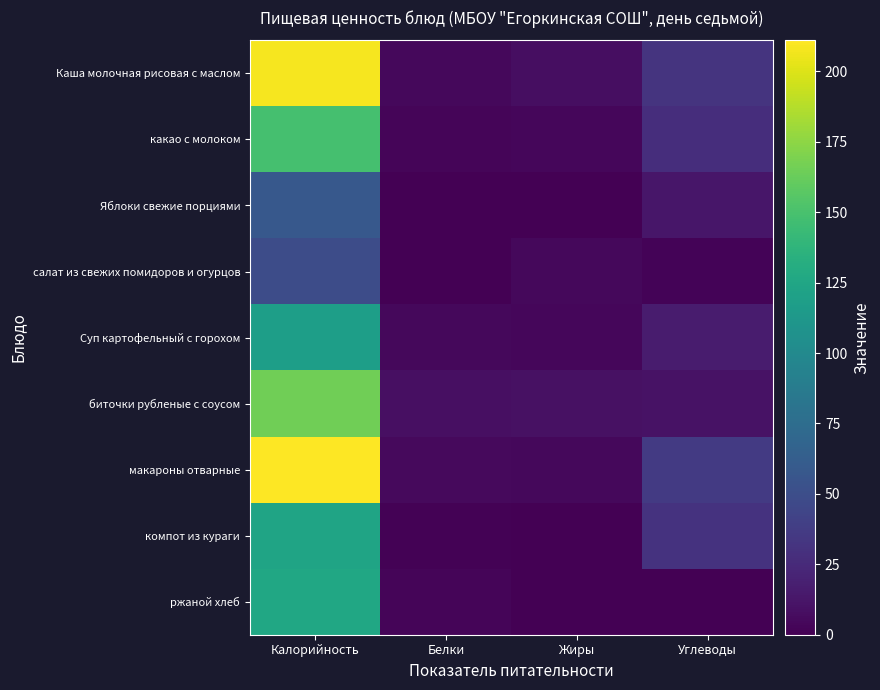

How many data points does each series have?

4